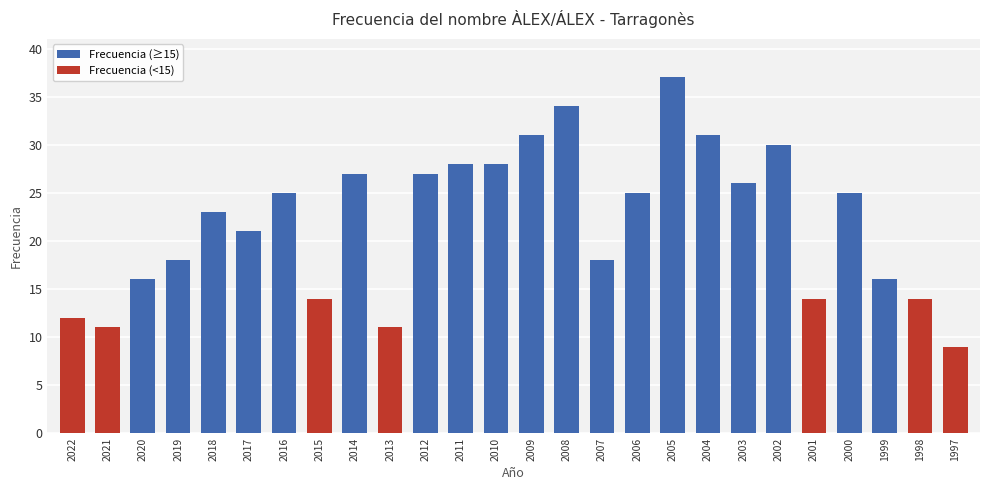

What is the difference between the values at 2008 and 2002?

4